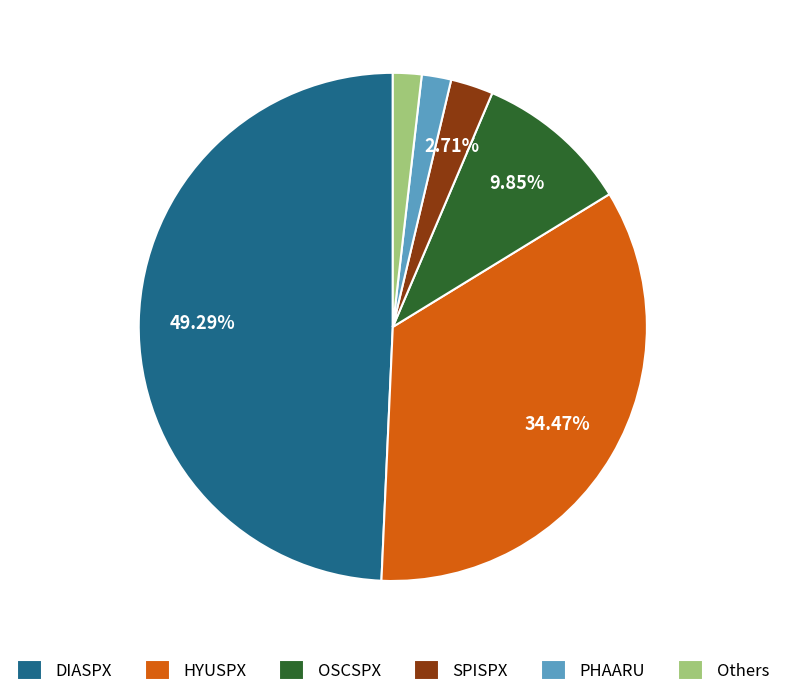

Is the sum of Others and OSCSPX greater than half?

No